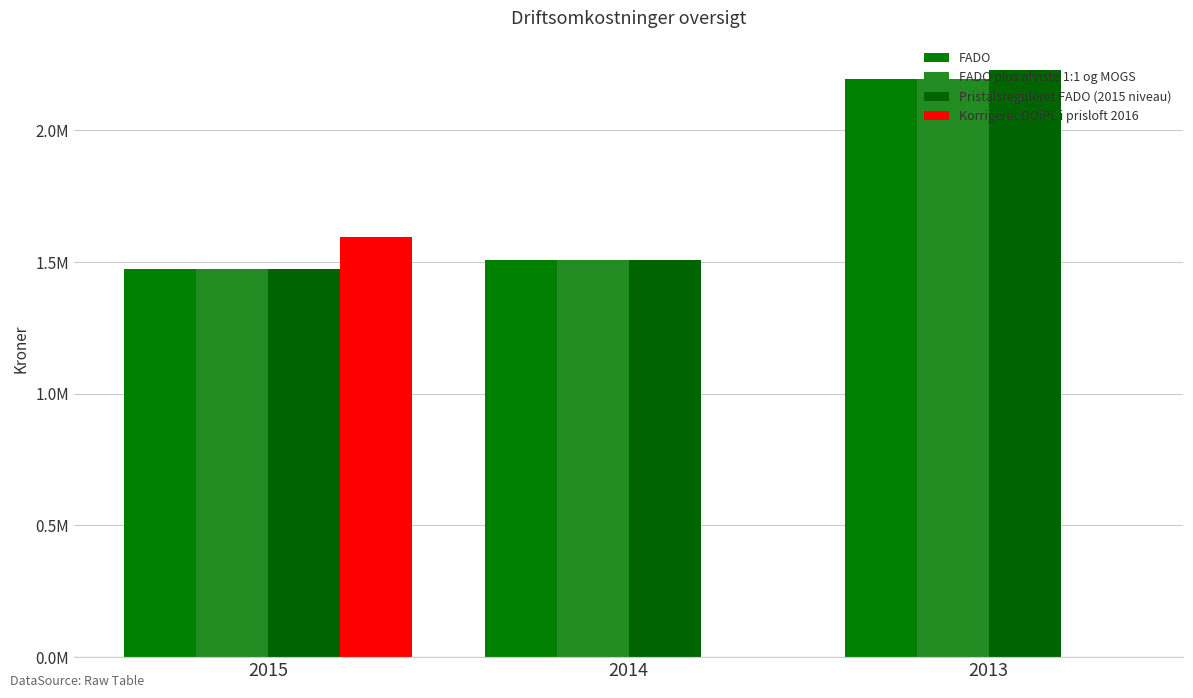

Which label corresponds to the largest value in the chart?

2013